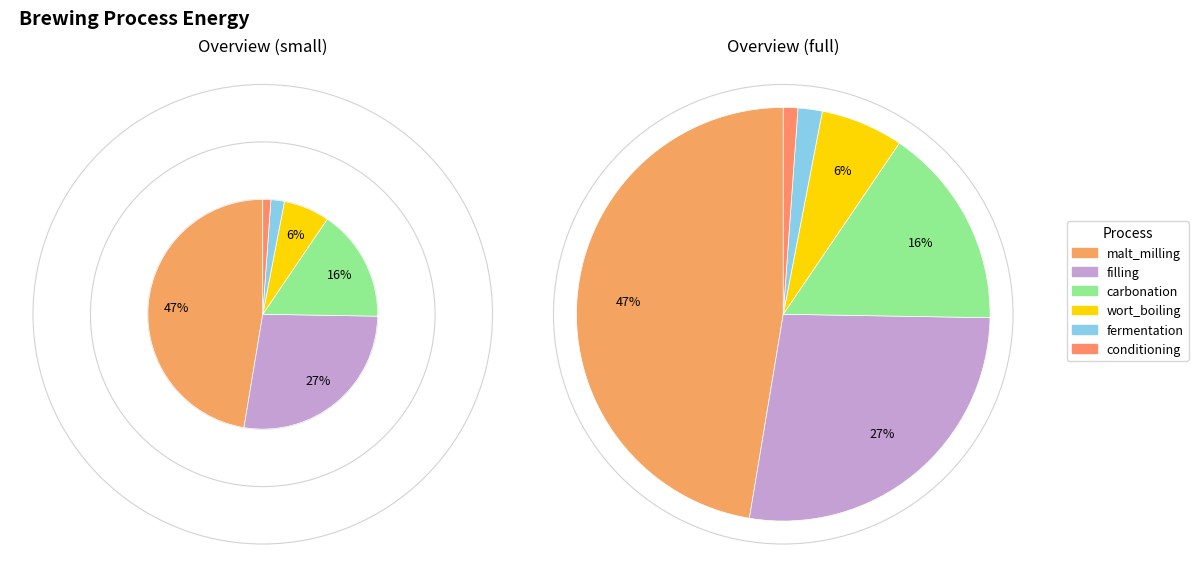

Is it true that mashing is 9% of the pie?

False